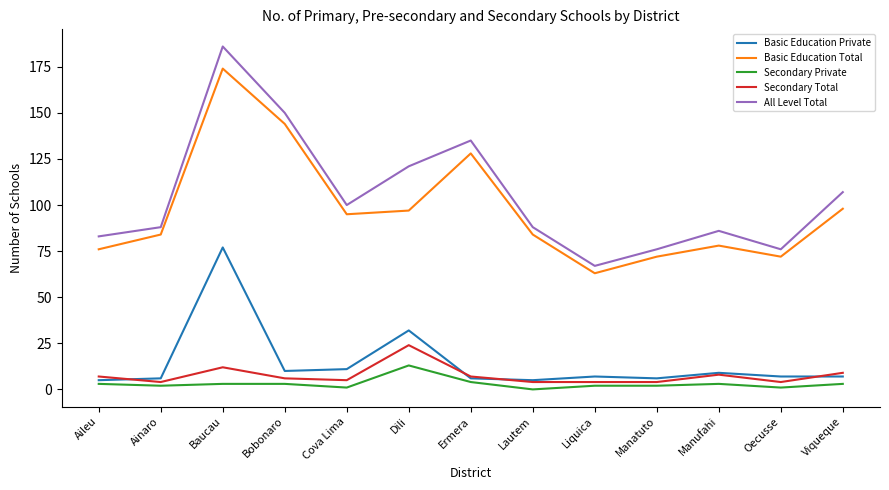

What is the maximum value shown in the chart?

186